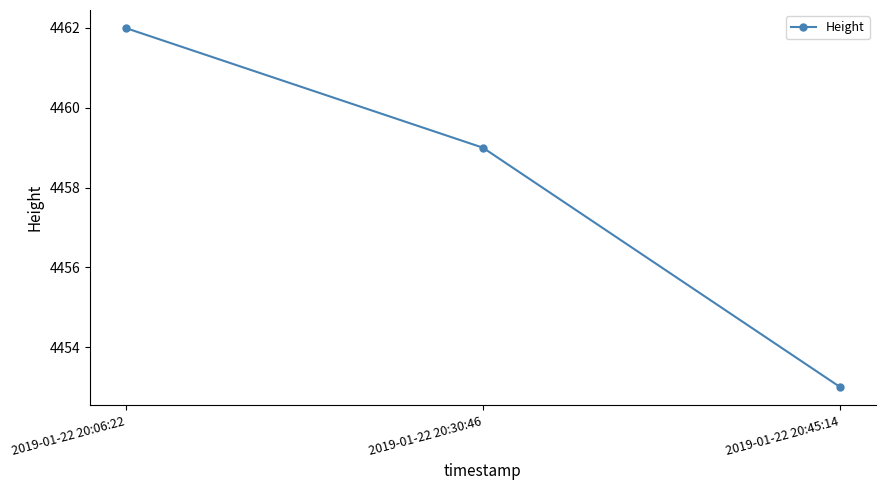

Reading left to right, list all the values displayed in this chart.

2019-01-22 20:06:22=4462	2019-01-22 20:30:46=4459	2019-01-22 20:45:14=4453